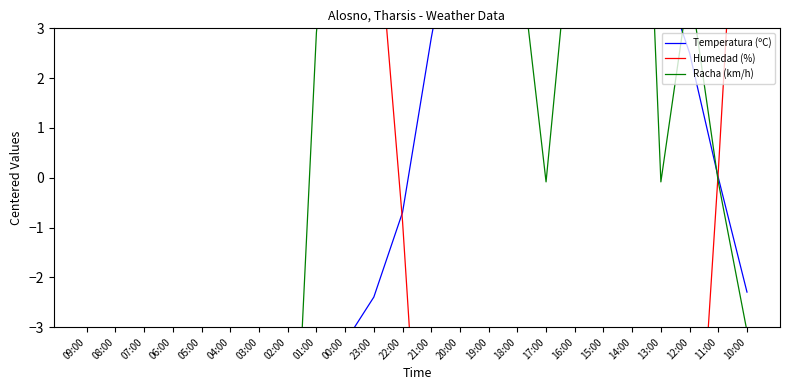

Reading left to right, extract all data points from this chart.

Temperatura (ºC): -4.3	-5.8	-6.1	-5.9	-5.5	-5.0	-4.5	-3.9	-3.5	-3.3	-2.4	-0.7	2.8	5.9	6.5	7.5	7.0	6.2	5.5	5.0	4.2	2.5	0.0	-2.3
Humedad (%): 21.1	26.1	24.1	20.1	18.1	16.1	13.1	11.1	11.1	9.1	6.1	-0.9	-9.9	-20.9	-20.9	-23.9	-23.9	-21.9	-19.9	-19.9	-15.9	-8.9	0.1	10.1
Racha (km/h): -12.1	-12.1	-9.1	-13.1	-11.1	-7.1	-10.1	-9.1	2.9	8.9	10.9	7.9	5.9	3.9	4.9	4.9	-0.1	5.9	12.9	13.9	-0.1	3.9	-0.1	-3.1